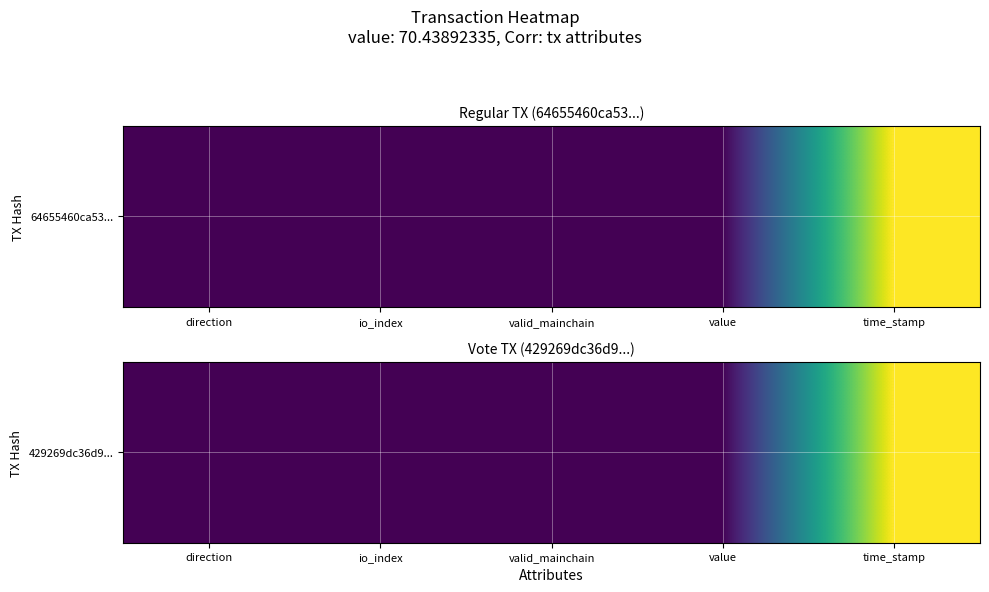

At which label does the data first exceed 2?

value